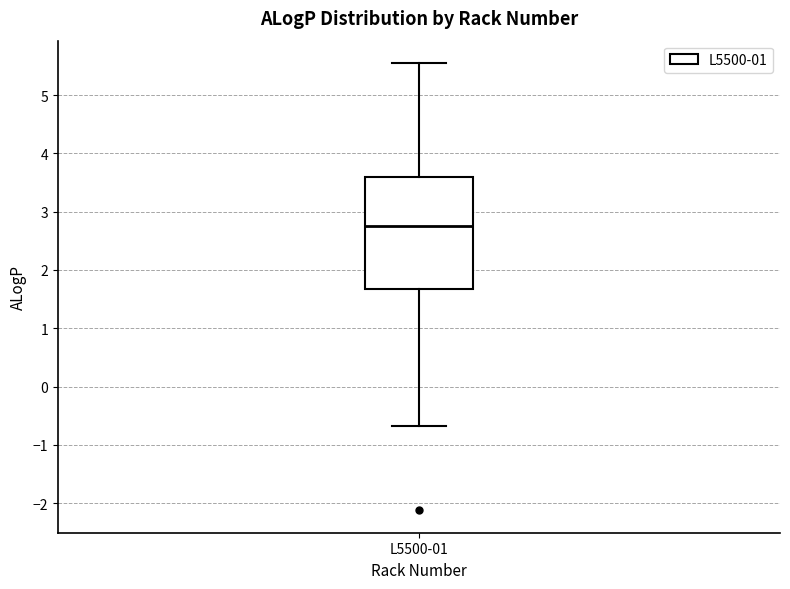

Transcribe this box plot: give where the median line is, the range the box spans, and where the two whiskers end, as read against the y-axis. The values are not printed on the chart, so give them approximately, as read against the axis.

median 2.8, box 1.7 to 3.6, whiskers -0.7 to 5.6